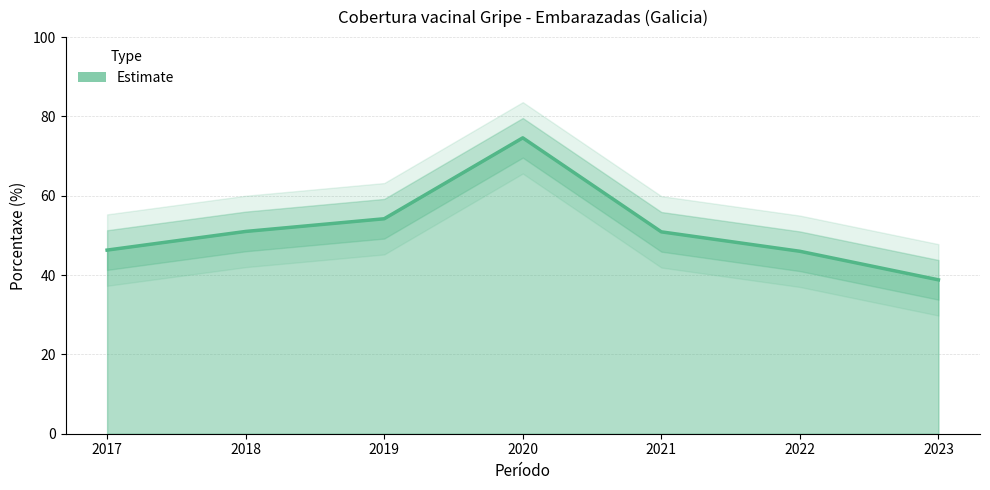

What is the greatest value displayed?

74.6